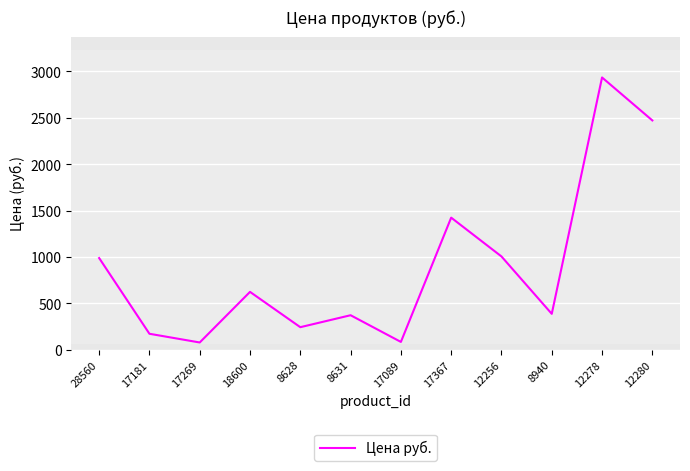

What is the change in value from 8631 to 17367?

+1053.0